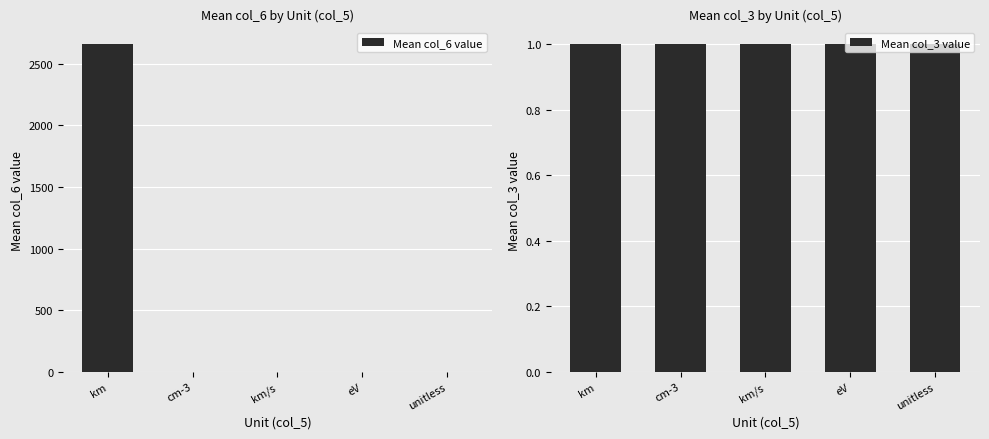

What is the label of the 5th bar from the right?

km